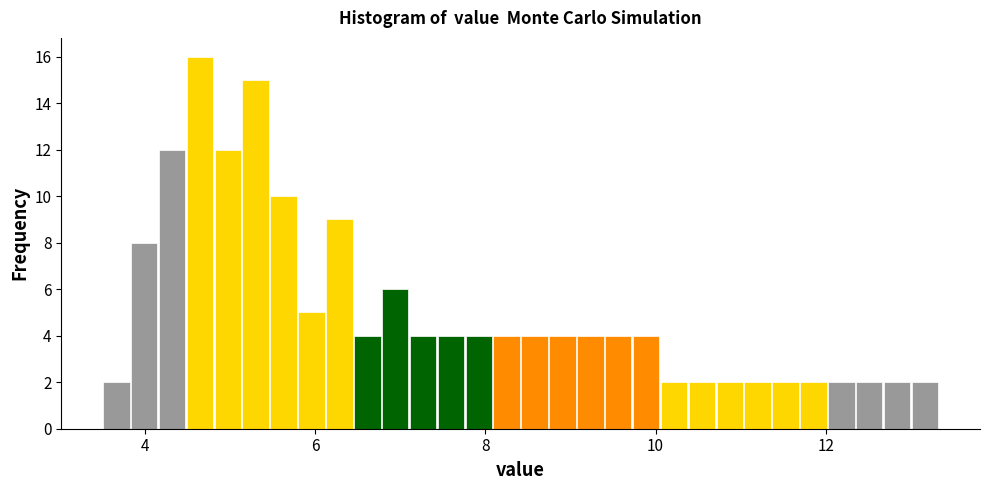

Read against the x-axis, roughly where is the centre of the tallest bar?

4.6